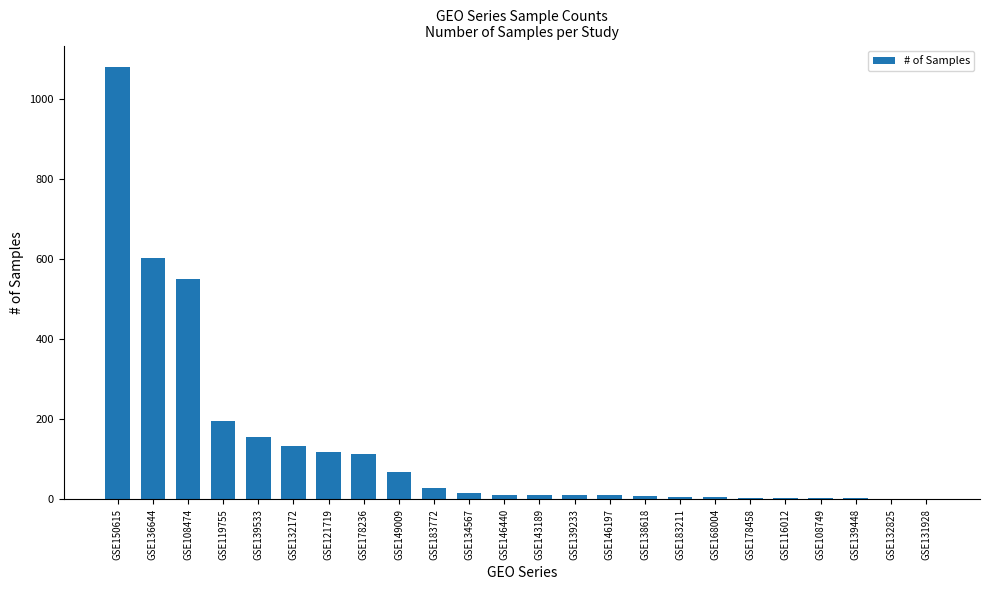

What is the sum of all values?

3146